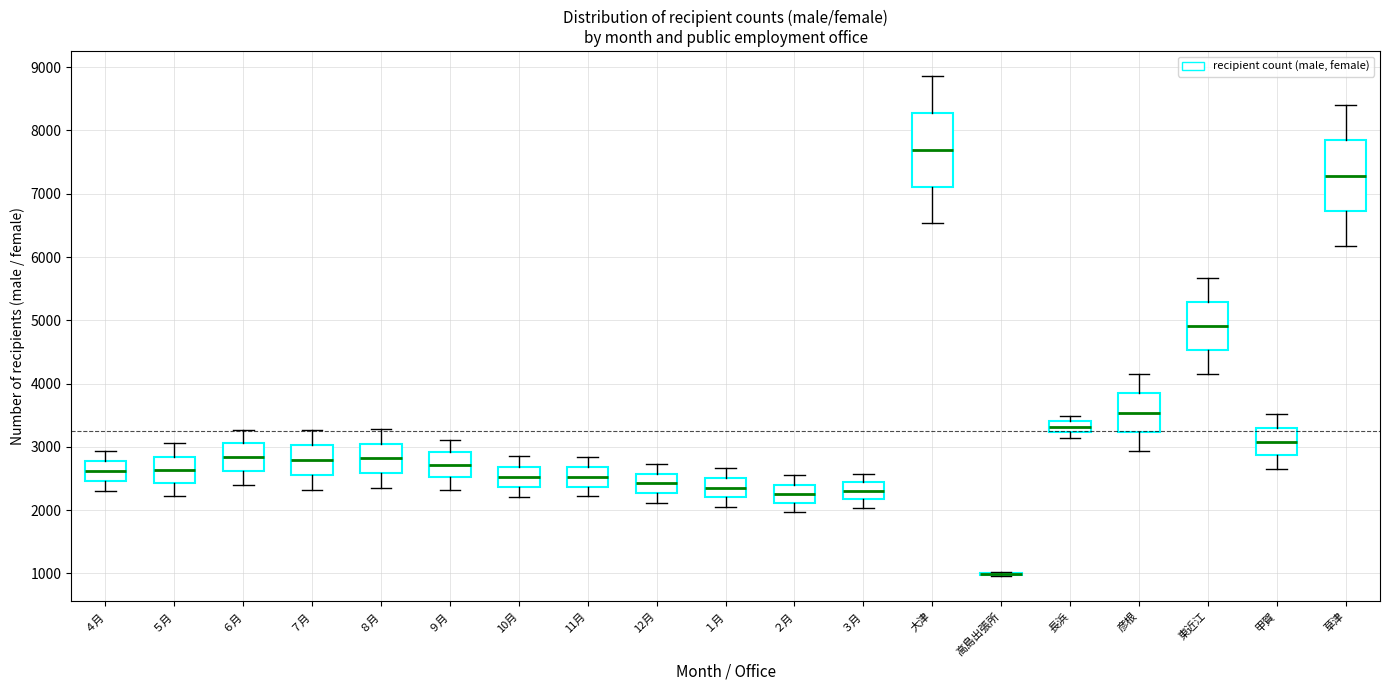

Where does the upper whisker of the box for 大津 end on the y-axis? The values are not printed on the chart, so give them approximately, as read against the axis.

8900